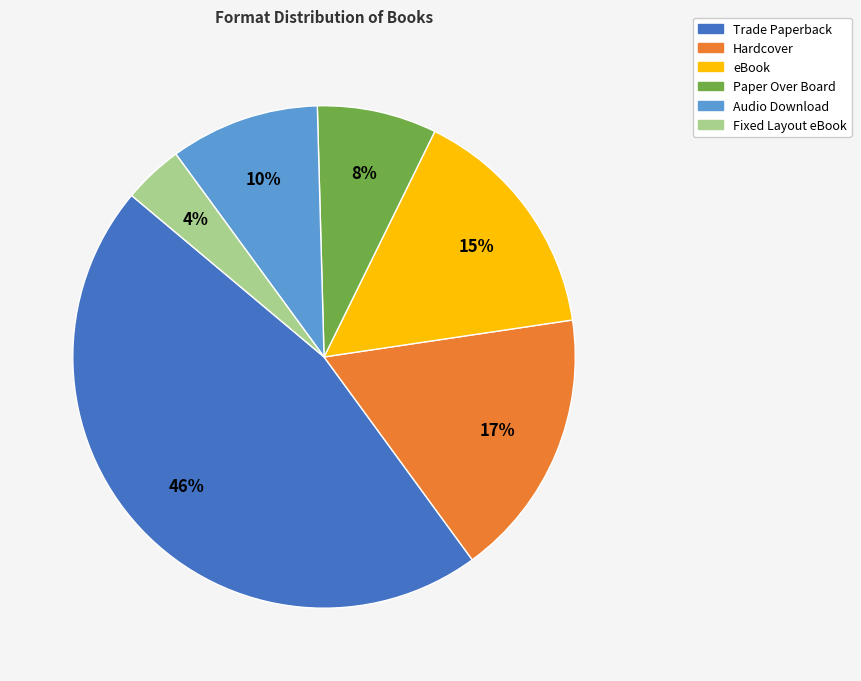

Between Trade Paperback and eBook, which is larger?

Trade Paperback